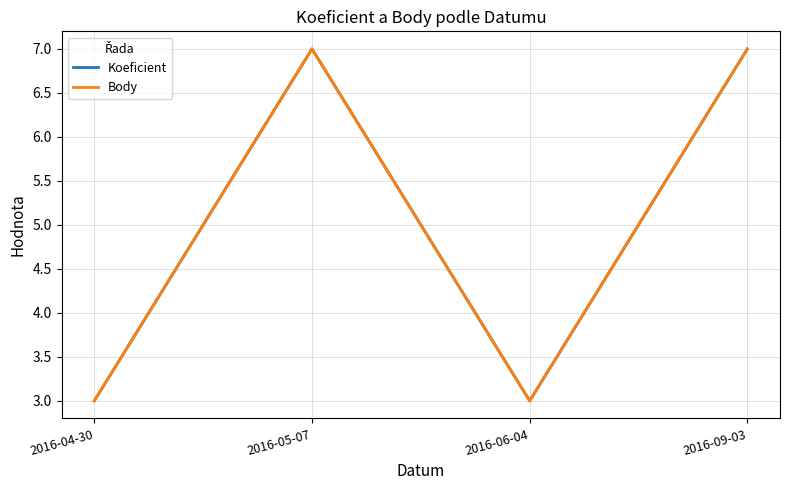

Does the chart have visible grid lines?

Yes